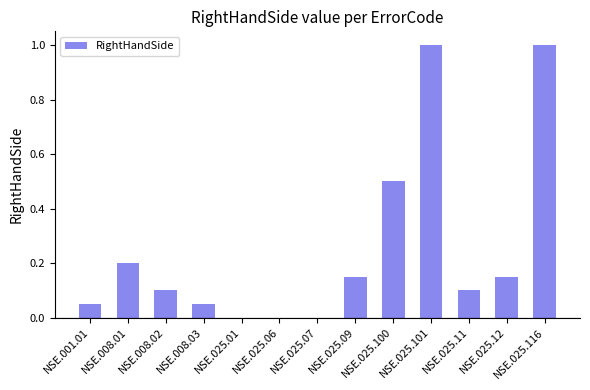

Is it true that the value at NSE.025.100 is 0.8?

False